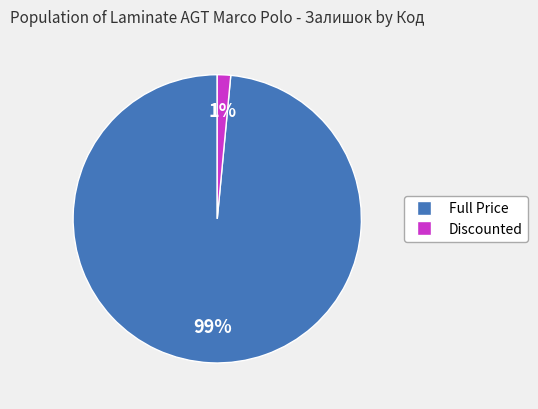

To the nearest percent, what is the average slice percentage?

50%